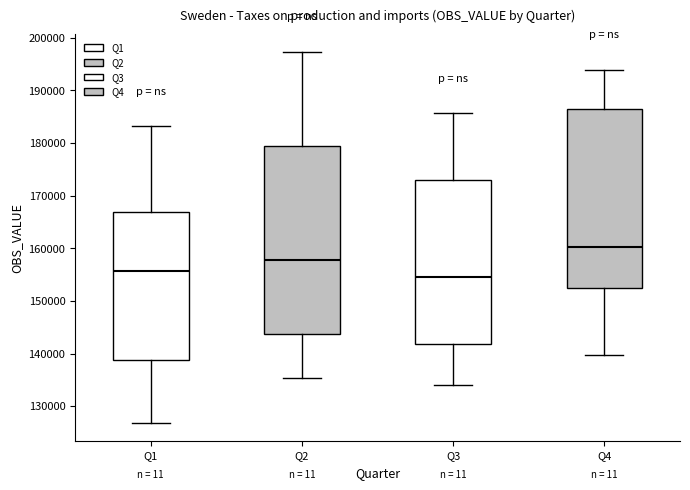

Which box's median line is the highest?

Q4